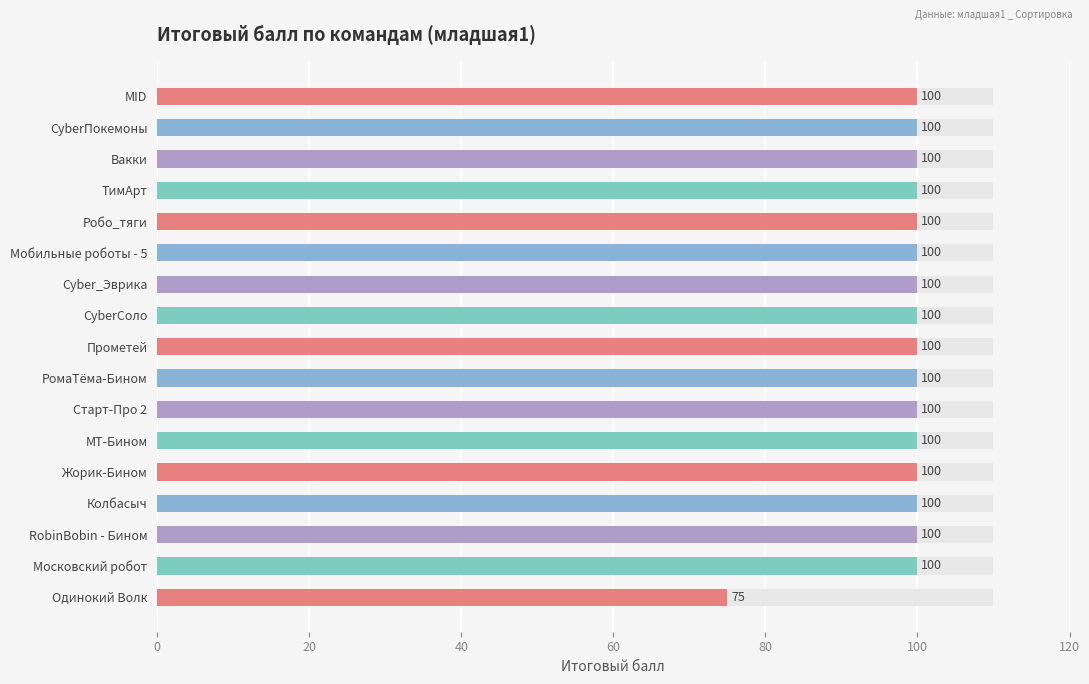

Between Прометей and Жорик-Бином, which is larger?

Прометей